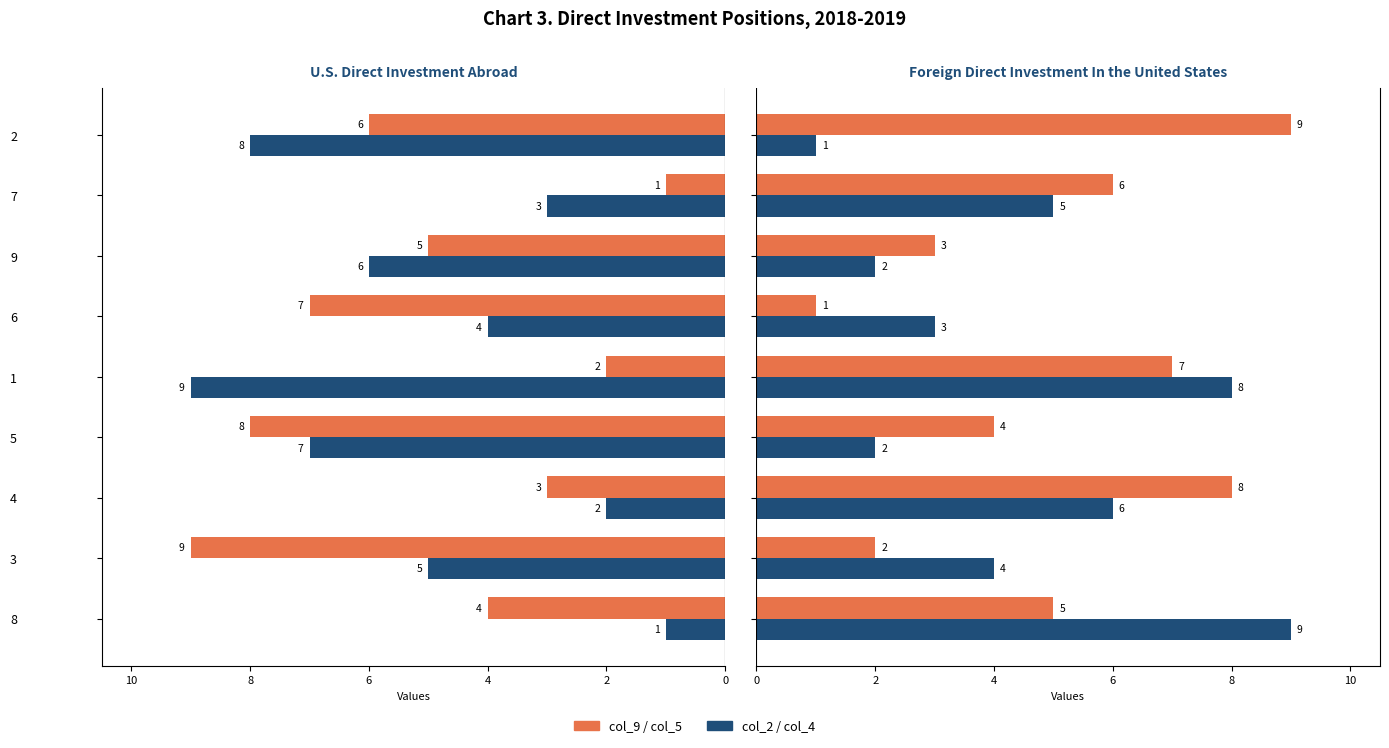

Which series has the largest range (max minus min)?

col_9